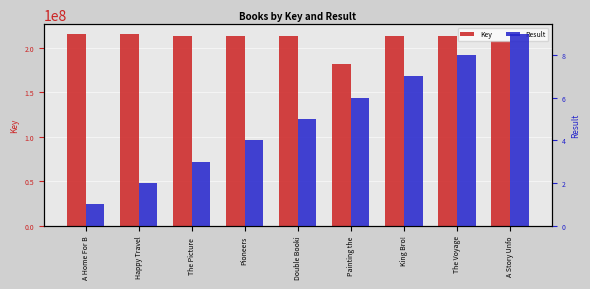

Between Painting the and A Home For B, which is larger?

A Home For B